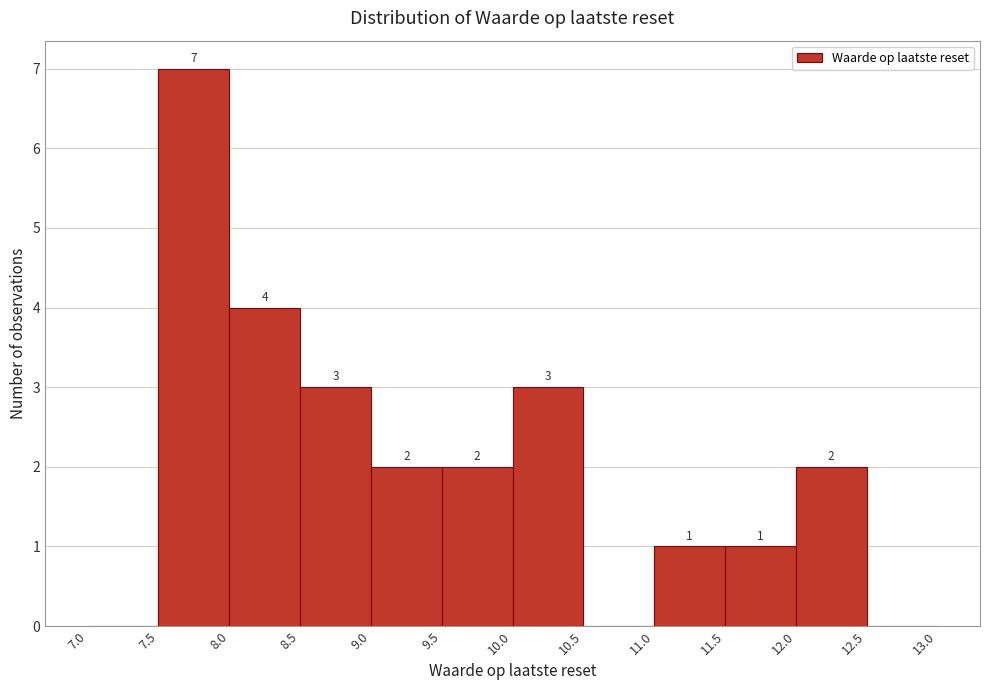

Which range on the x-axis has the tallest bar?

7.5 to 8.0